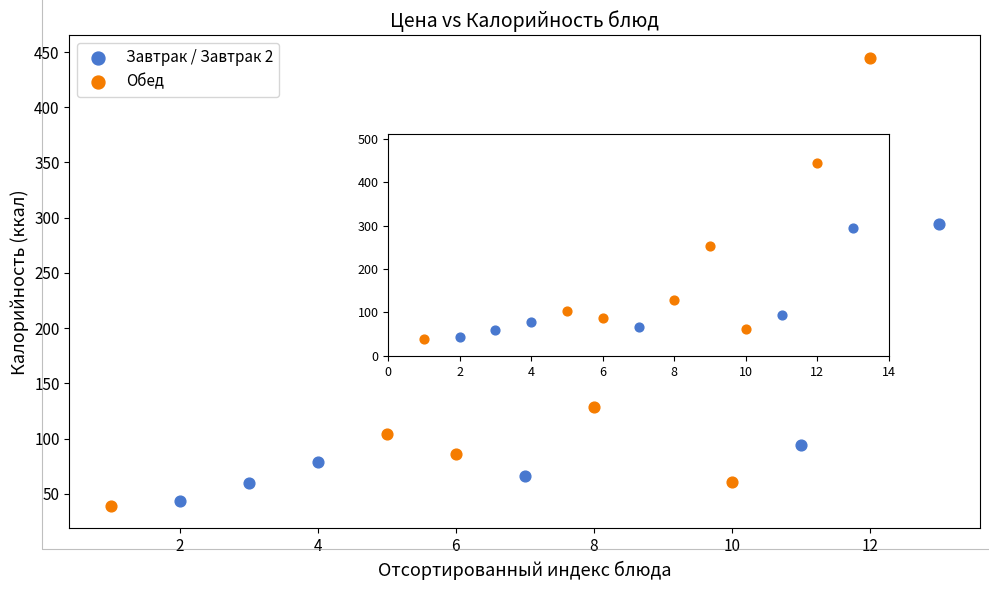

Which series has the largest Y range (max minus min)?

Обед